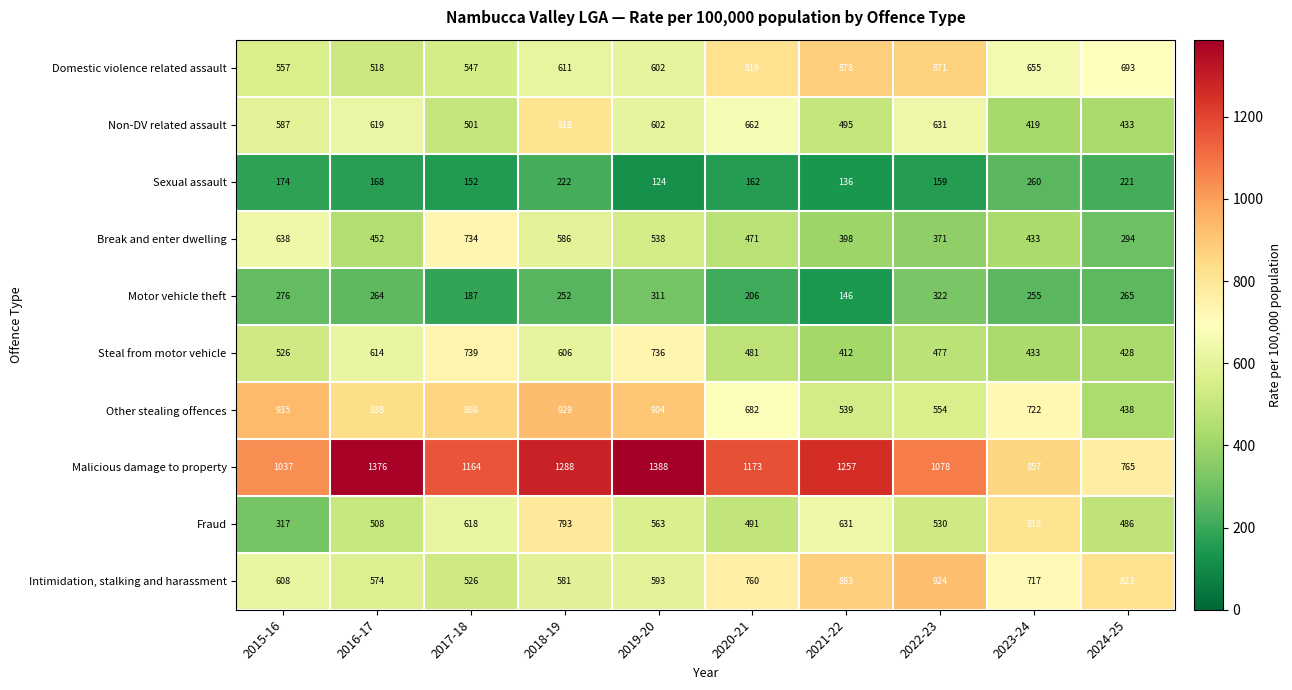

What is the sum of the Sexual assault values at 2015-16 and 2019-20?

298